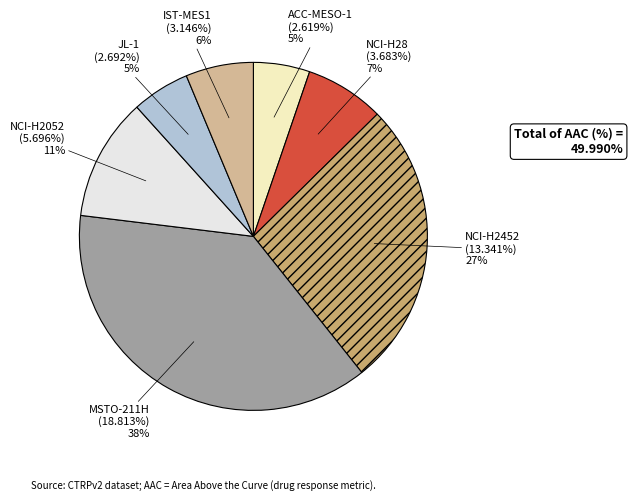

Is NCI-H2052 the majority of the pie?

No